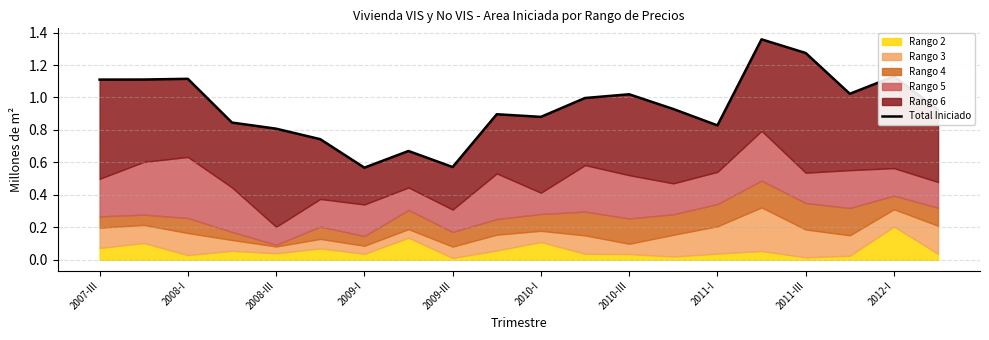

What is the minimum value shown in the chart?

0.6